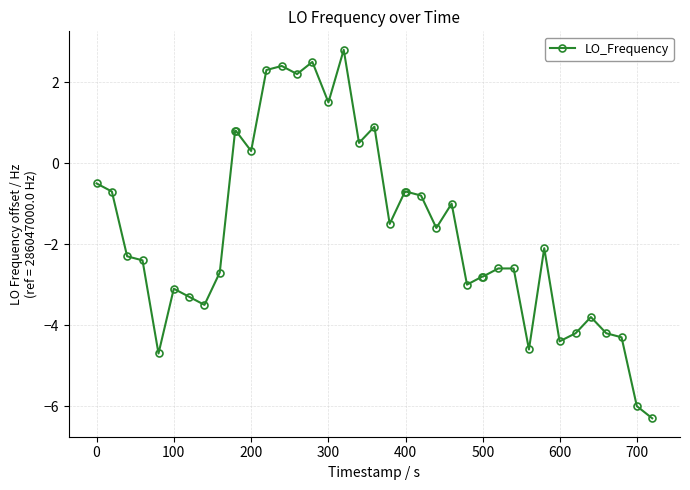

Does the chart have visible grid lines?

Yes